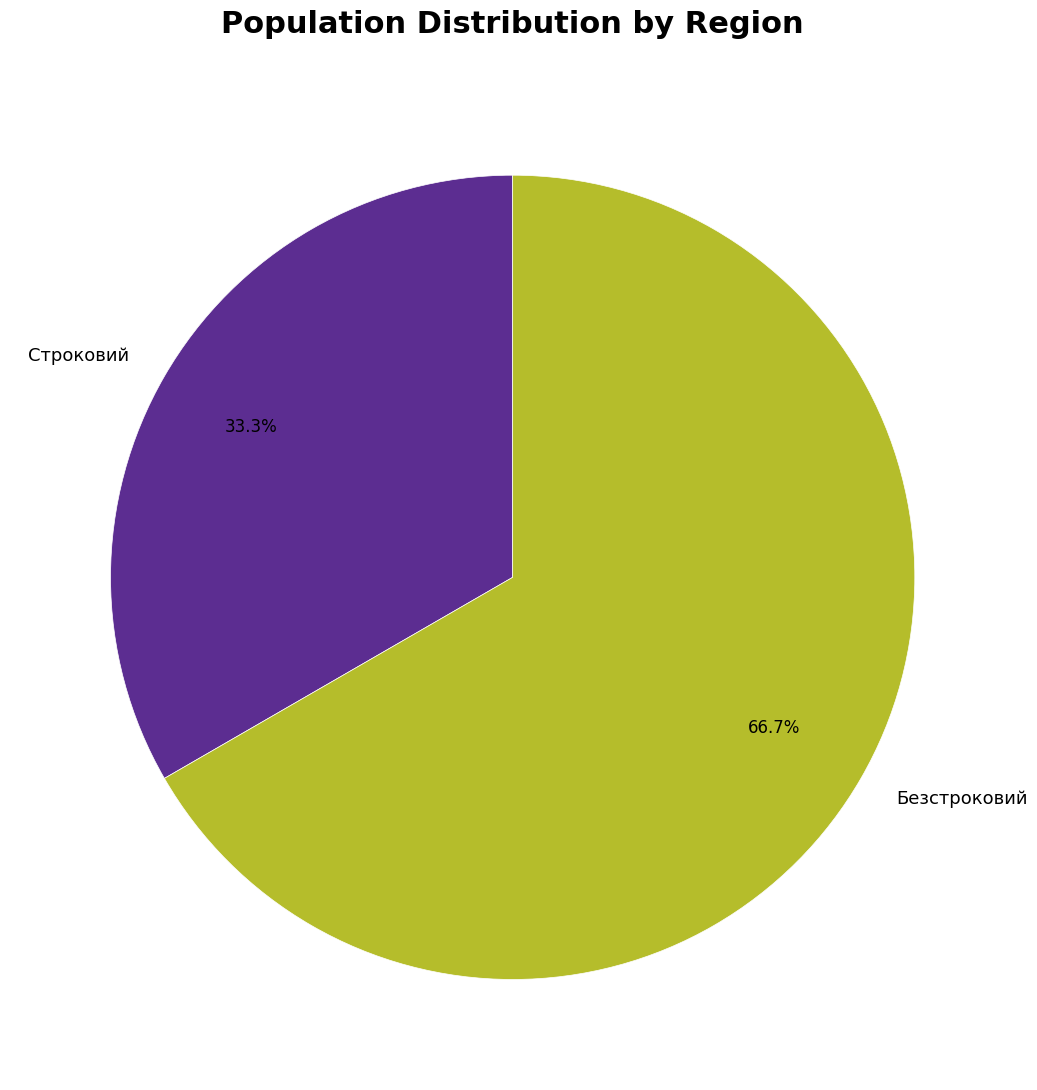

What percentage is the Строковий slice, to the nearest percent?

33%